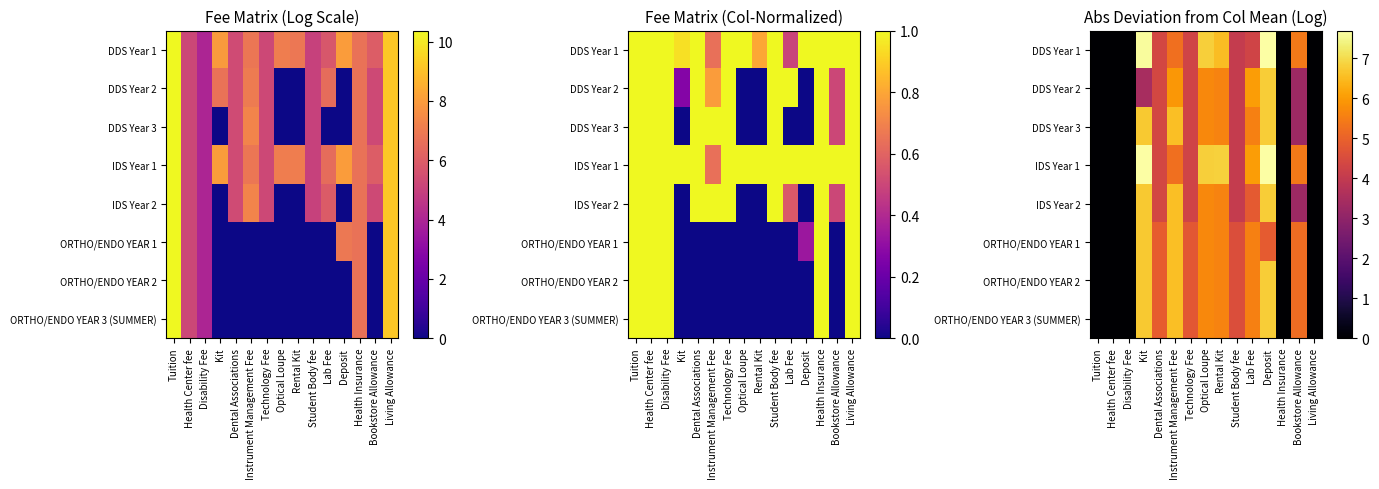

Between Optical Loupe and Student Body fee, which is larger?

Optical Loupe